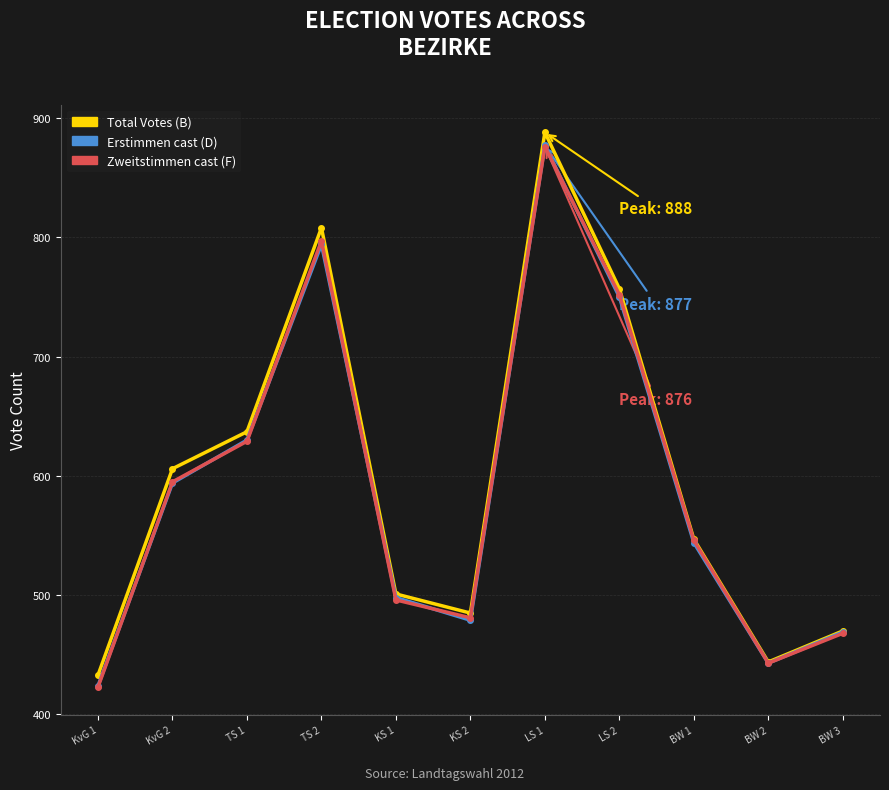

Rank the categories by Total Votes (B) value from highest to lowest.

LS 1, TS 2, LS 2, TS 1, KvG 2, BW 1, KS 1, KS 2, BW 3, BW 2, KvG 1